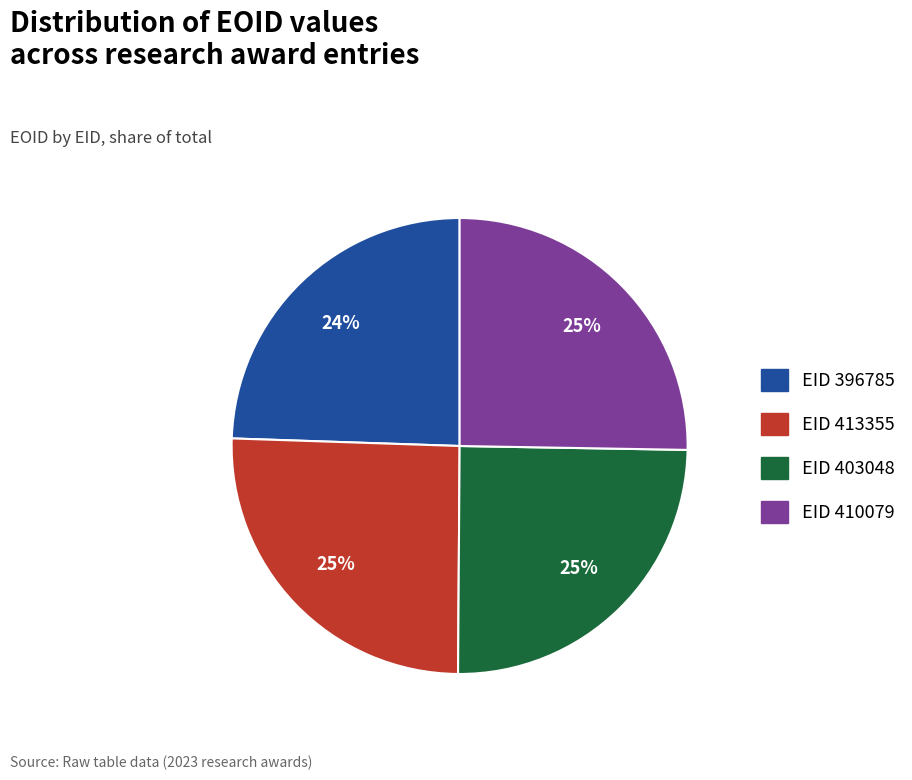

To the nearest percent, what is the difference between the largest and smallest slice percentages?

1%